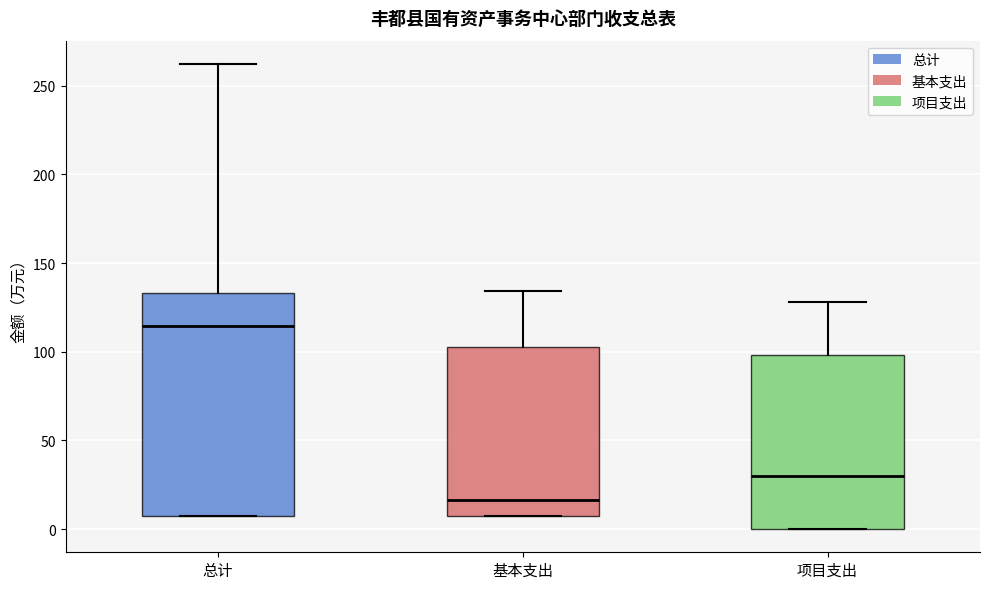

Reading left to right, read every box against the y-axis: the position of its median line, the range the box covers, and the ends of its whiskers. The values are not printed on the chart, so give them approximately, as read against the axis.

总计: median 115, box 10 to 135, whiskers 5 to 260
基本支出: median 15, box 10 to 105, whiskers 5 to 135
项目支出: median 30, box 0 to 100, whiskers 0 to 130